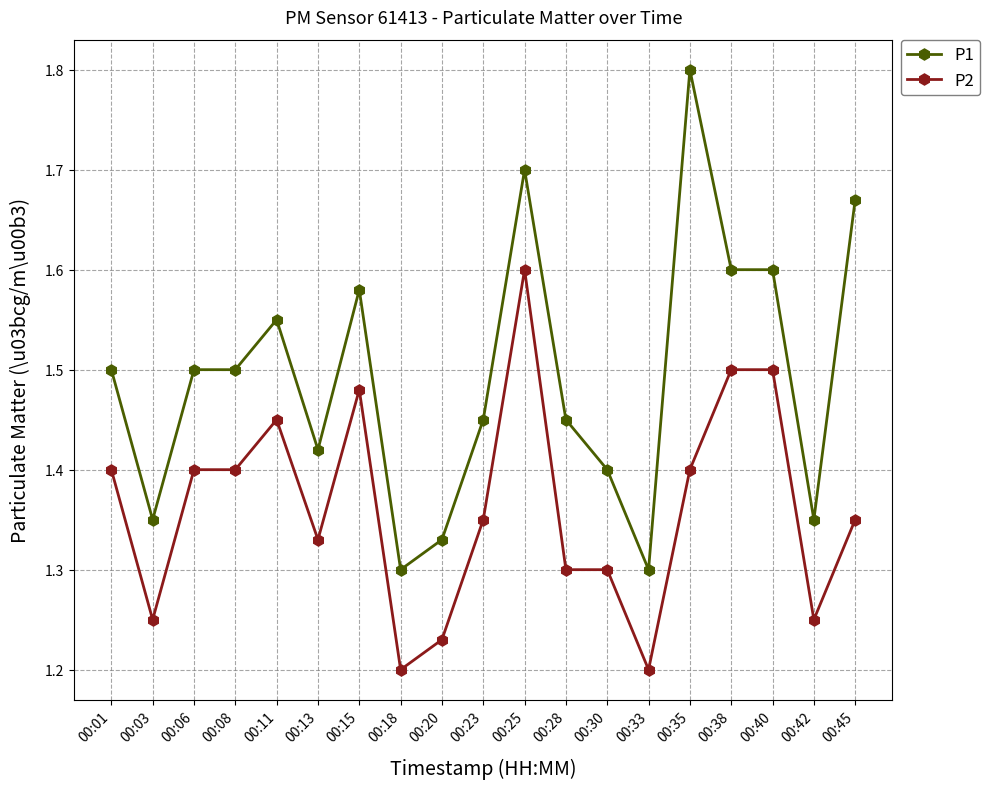

Count the P2 values in the range 1 to 2.

19